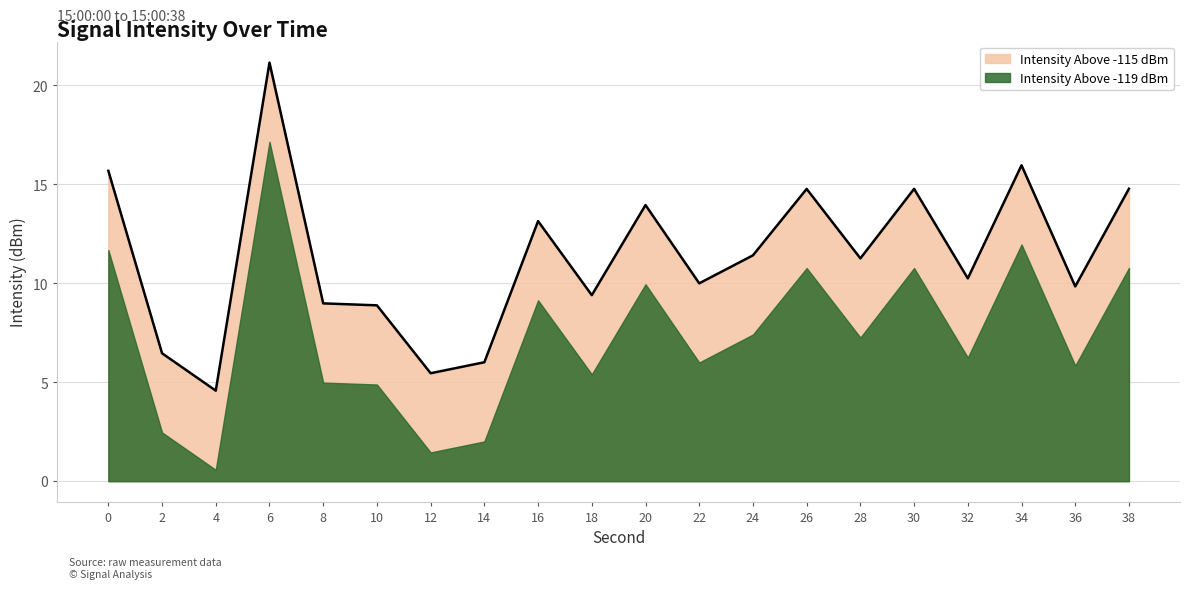

True or false: Intensity Above -115 dBm and Intensity Above -119 dBm intersect in this chart.

False